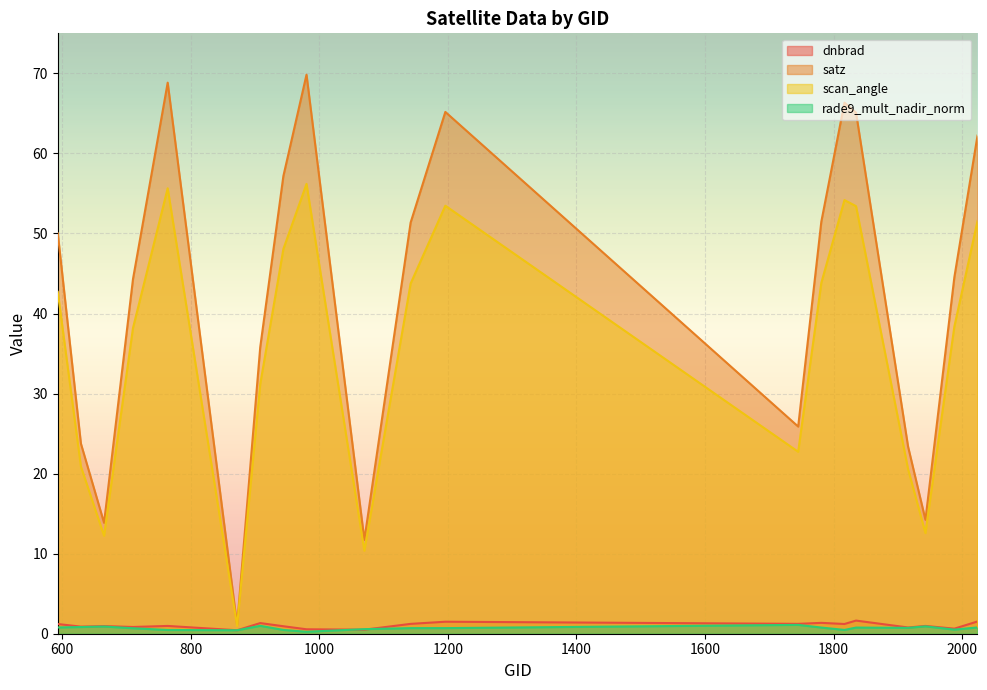

Where is the first local maximum for scan_angle?

764